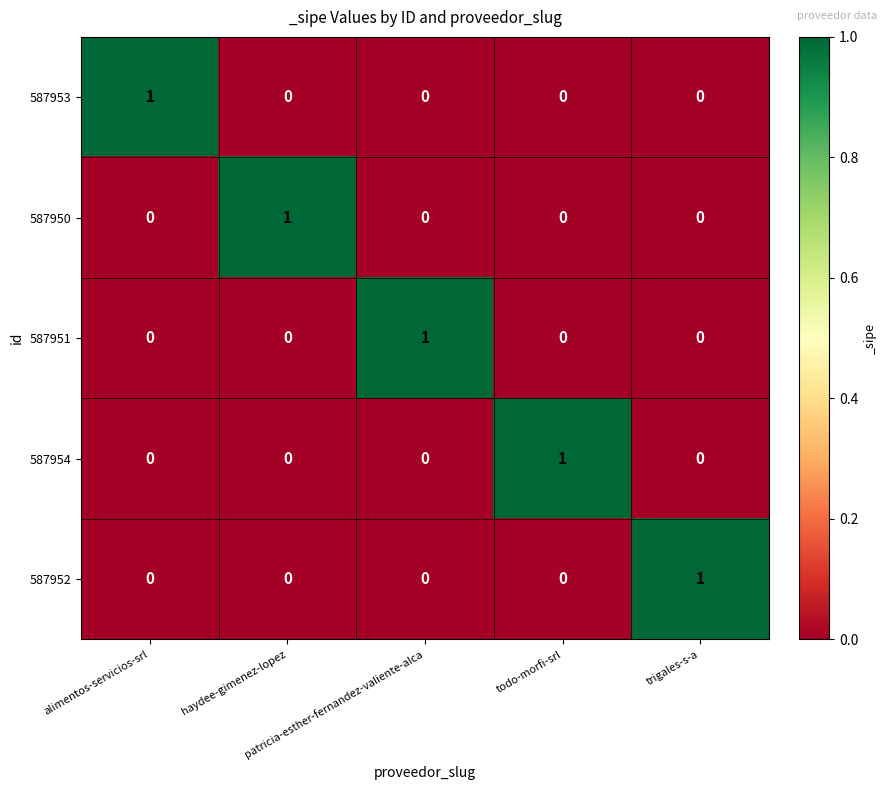

At how many categories does at least one series exceed 0?

5